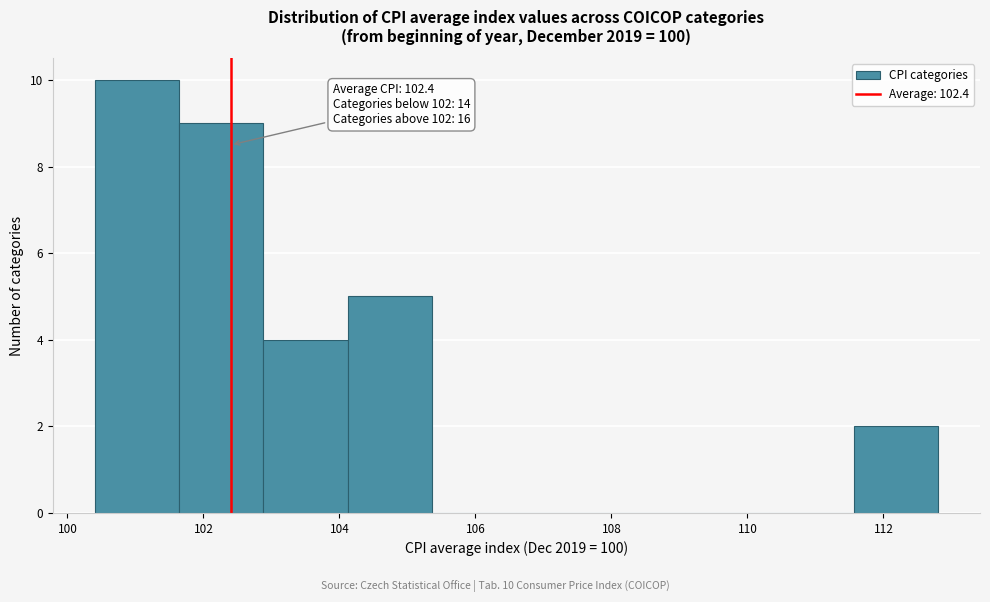

Which range on the x-axis has the tallest bar?

100.40 to 101.64